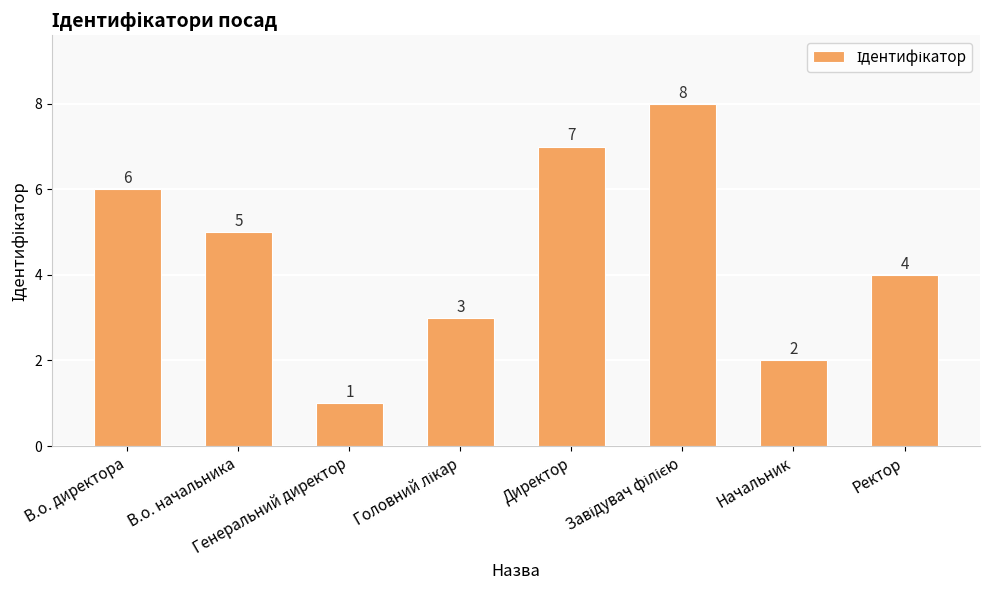

Reading right to left, what are all the values shown in this chart?

4	2	8	7	3	1	5	6